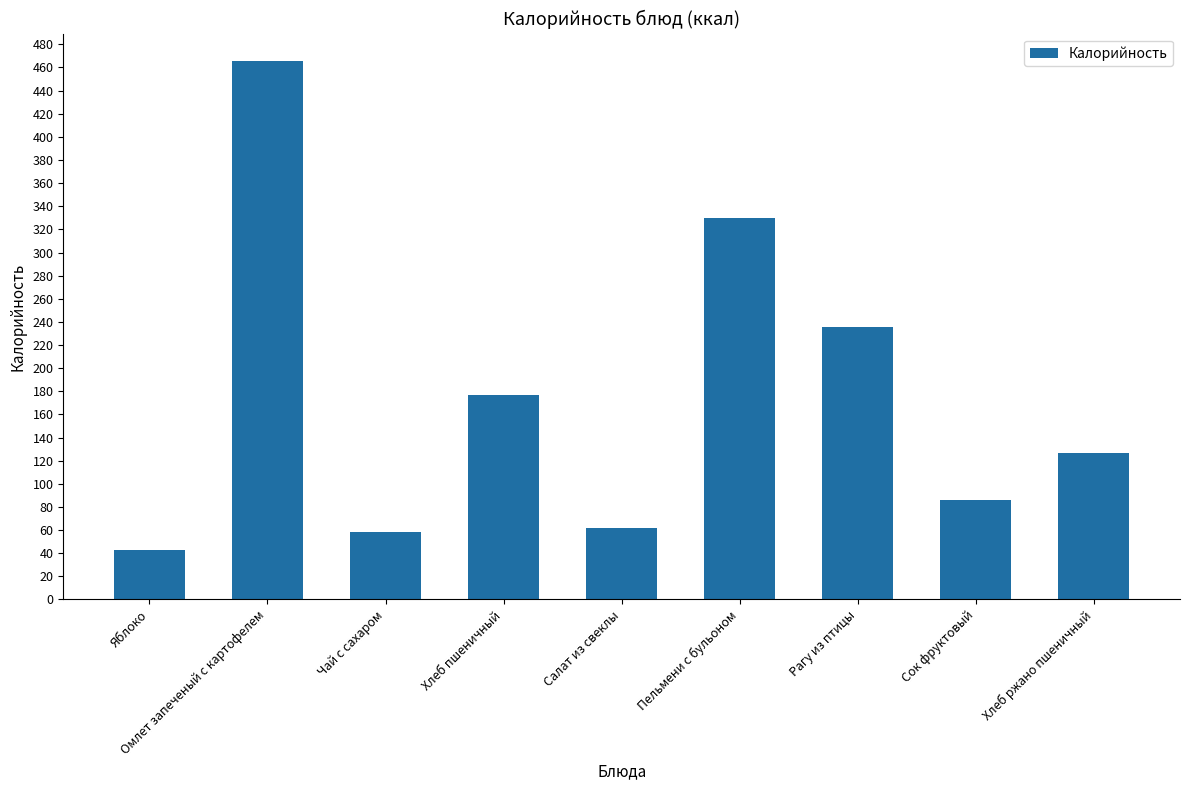

Rank the categories by value from highest to lowest.

Омлет запеченый с картофелем, Пельмени с бульоном, Рагу из птицы, Хлеб пшеничный, Хлеб ржано пшеничный, Сок фруктовый, Салат из свеклы, Чай с сахаром, Яблоко